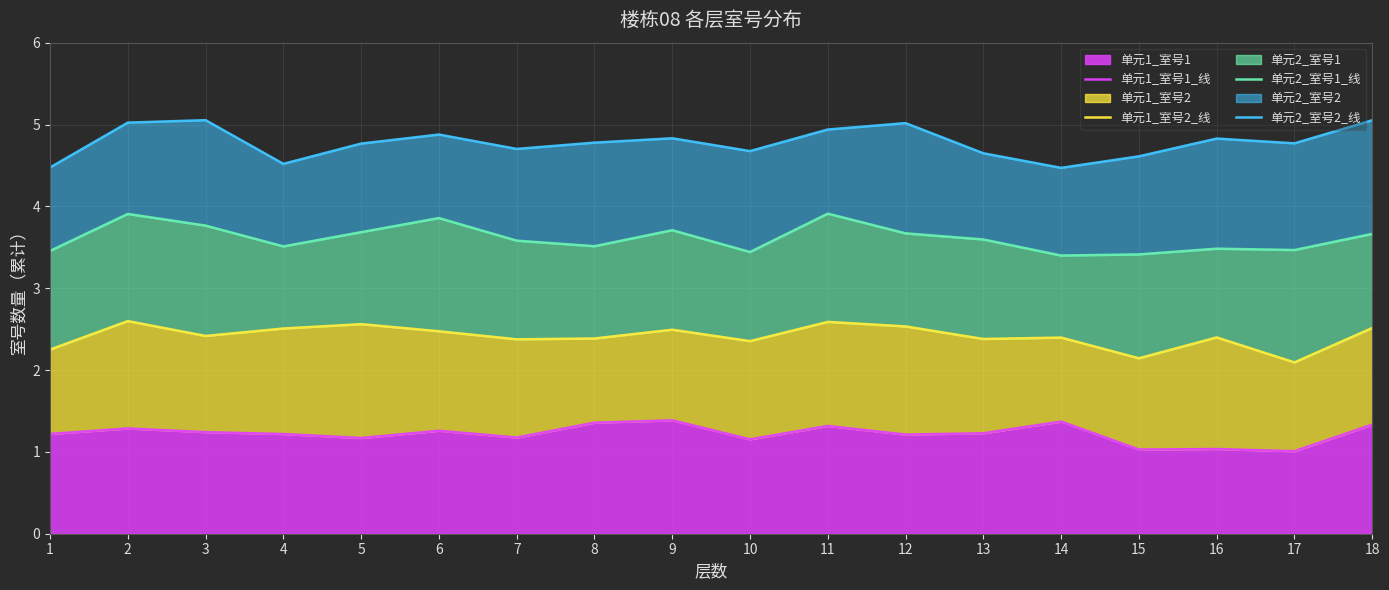

Is it true that 单元1_室号1_线 equals 1.2 at 1?

True